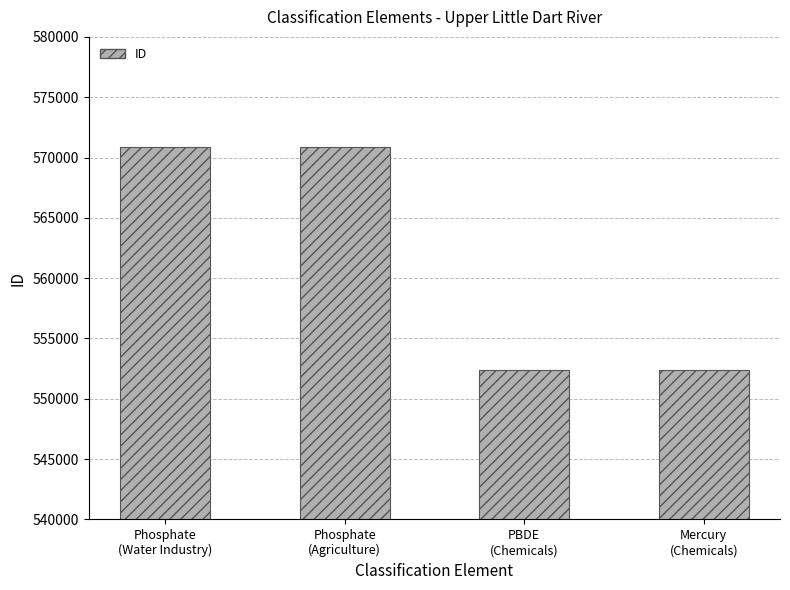

What is the minimum value shown in the chart?

552398